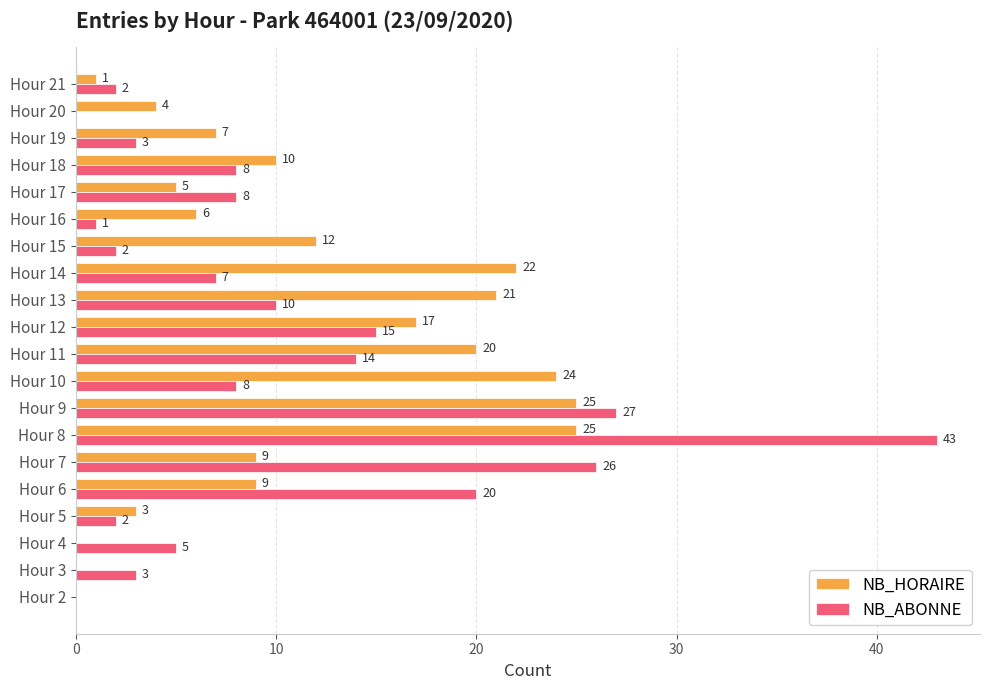

Is the value of NB_ABONNE at Hour 20 greater than the value of NB_HORAIRE at Hour 7?

No